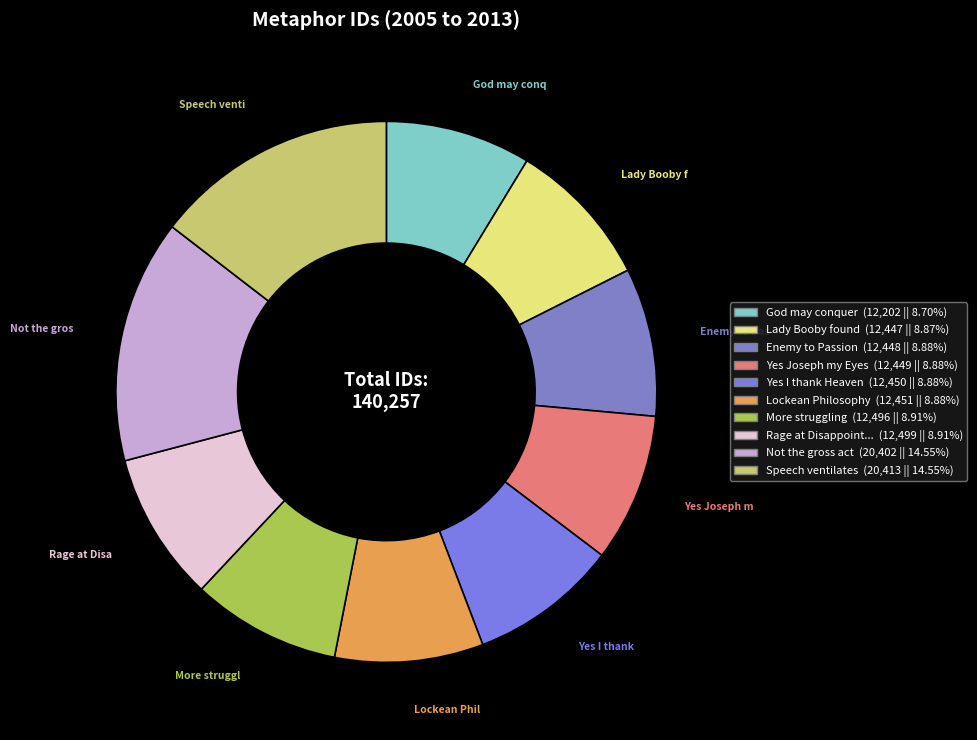

Count the number of slices in the pie.

10